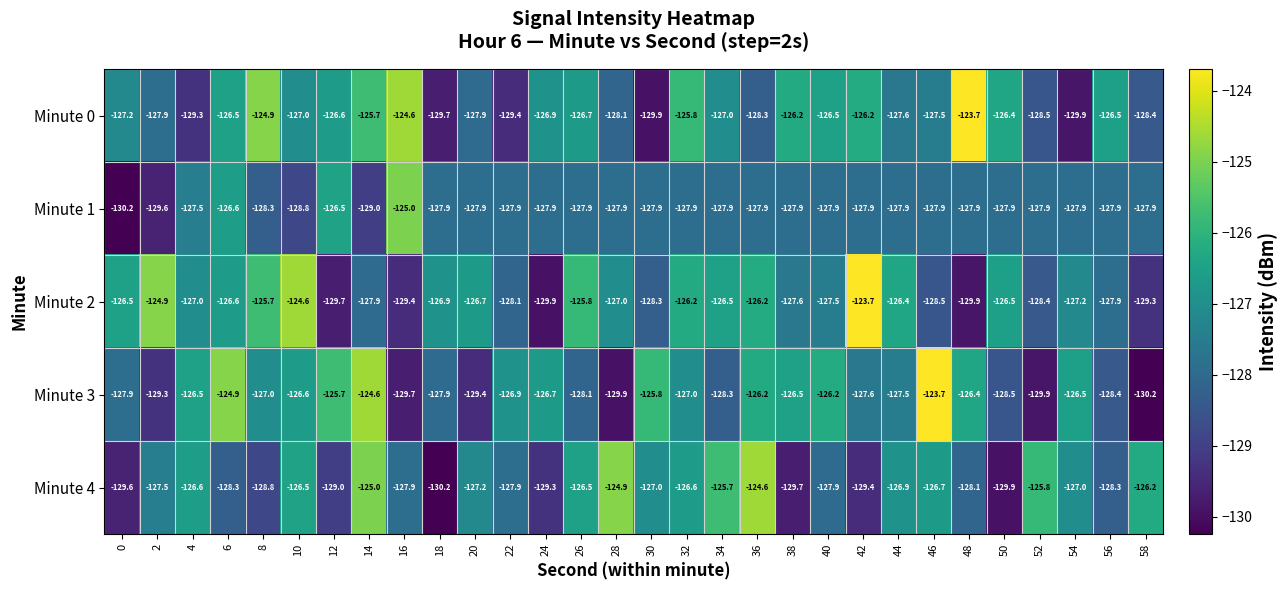

Count the number of data series in this chart.

5